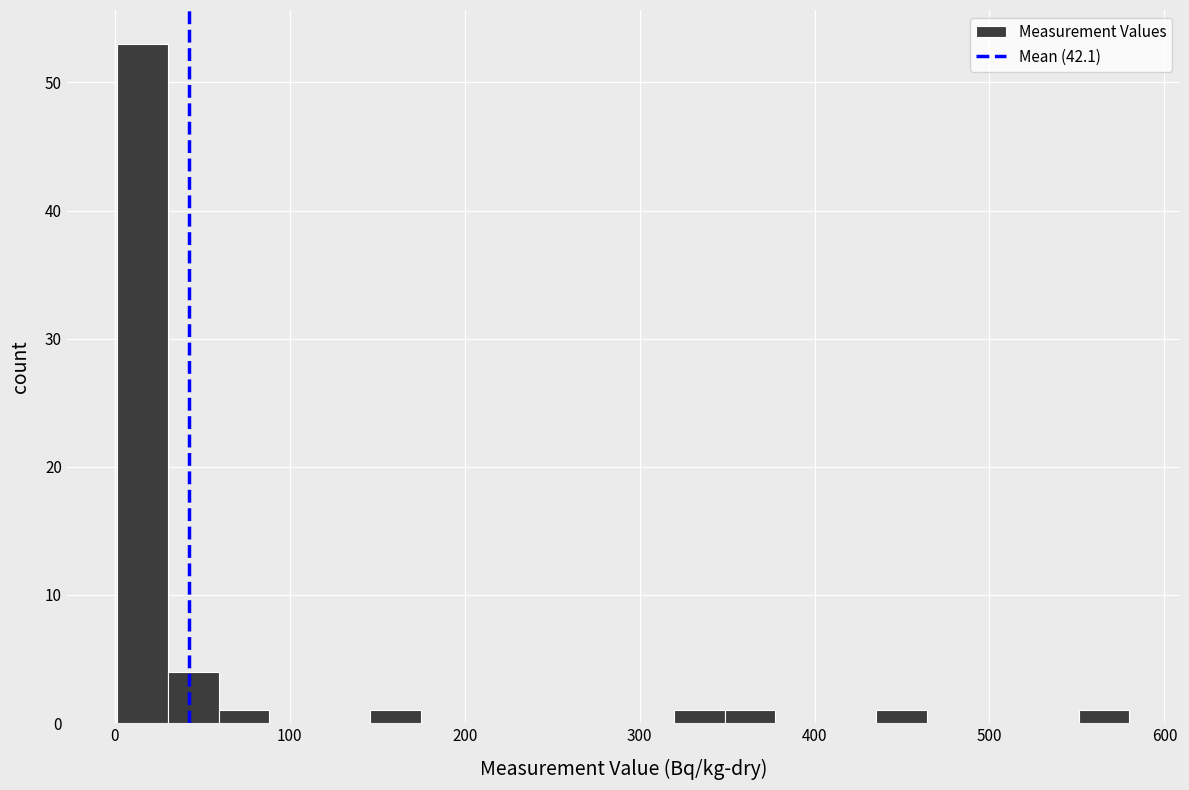

Read against the x-axis, roughly where is the centre of the tallest bar?

20